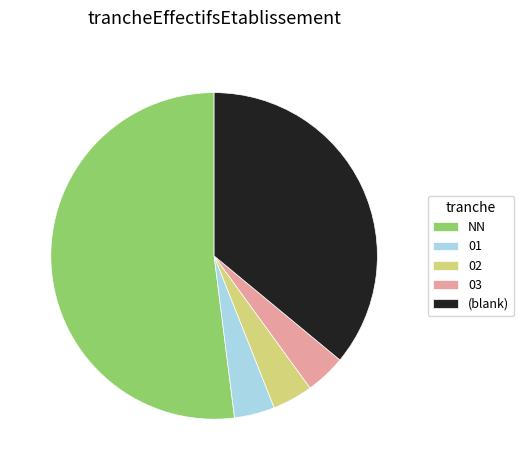

True or false: 03 accounts for 16% of the total.

False